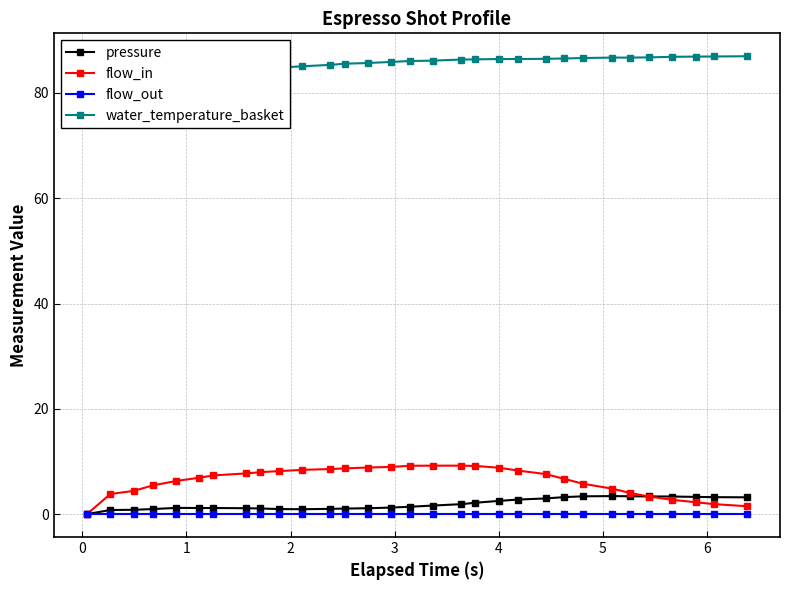

Does the chart have visible grid lines?

Yes